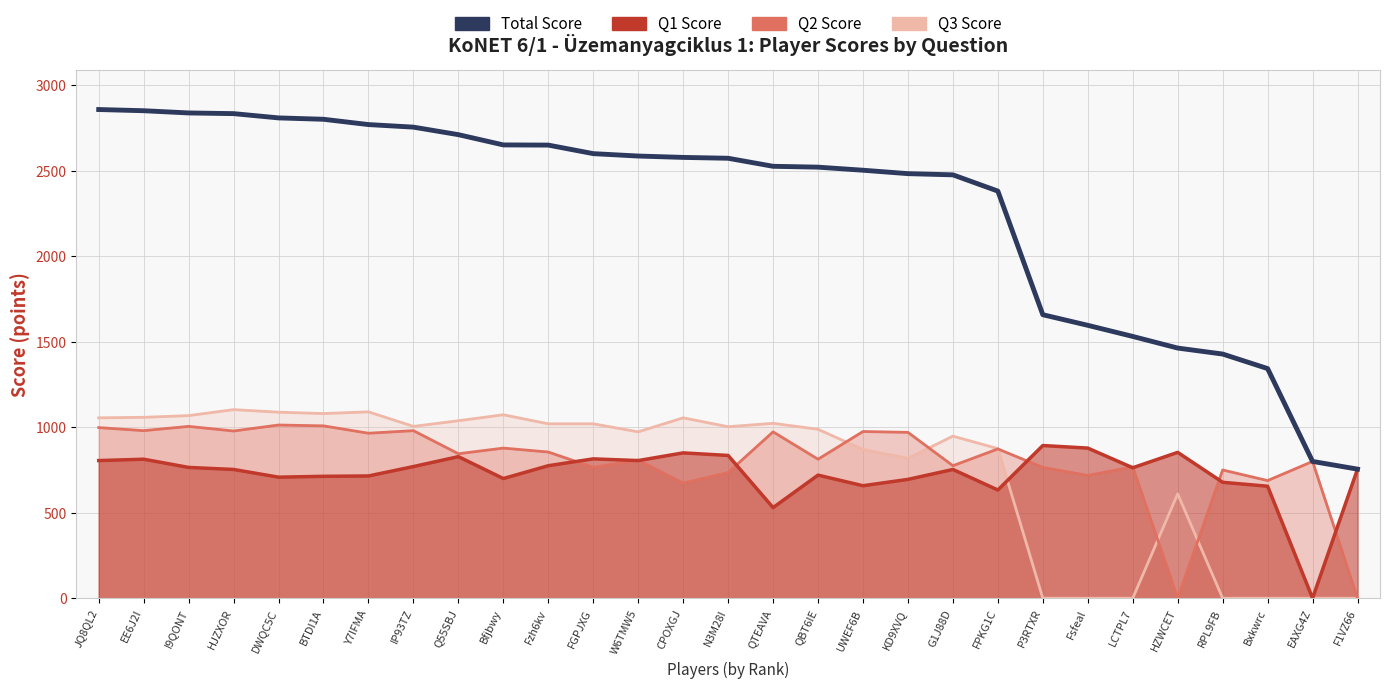

True or false: the data shows 359 at EAXG4Z.

False